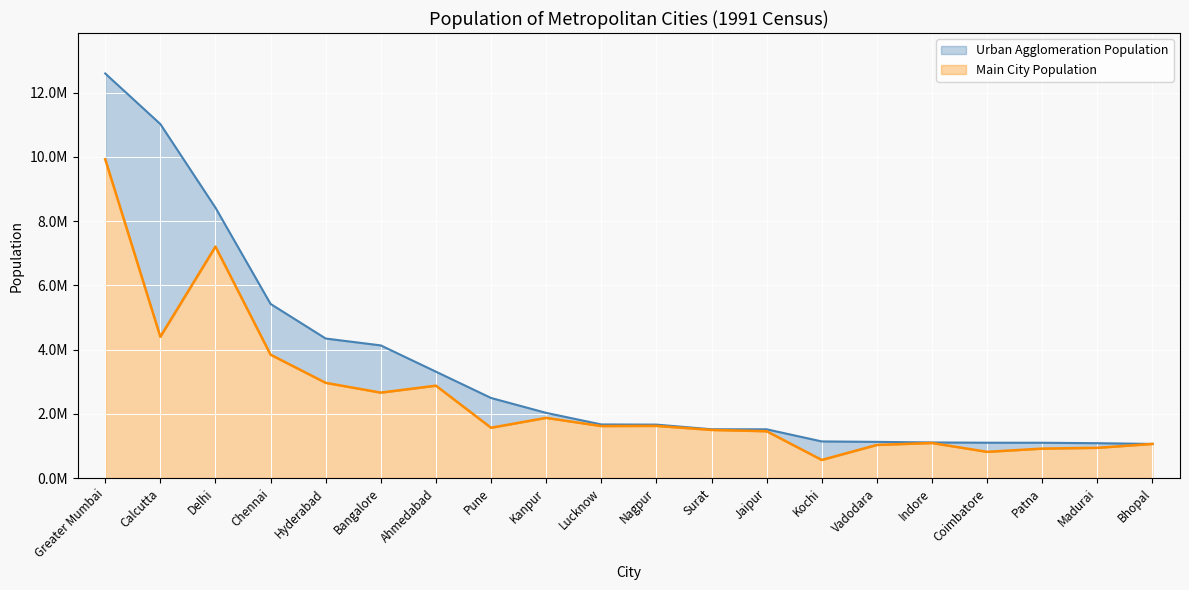

Where does the Urban Agglomeration Population series first go above 1669204?

Greater Mumbai